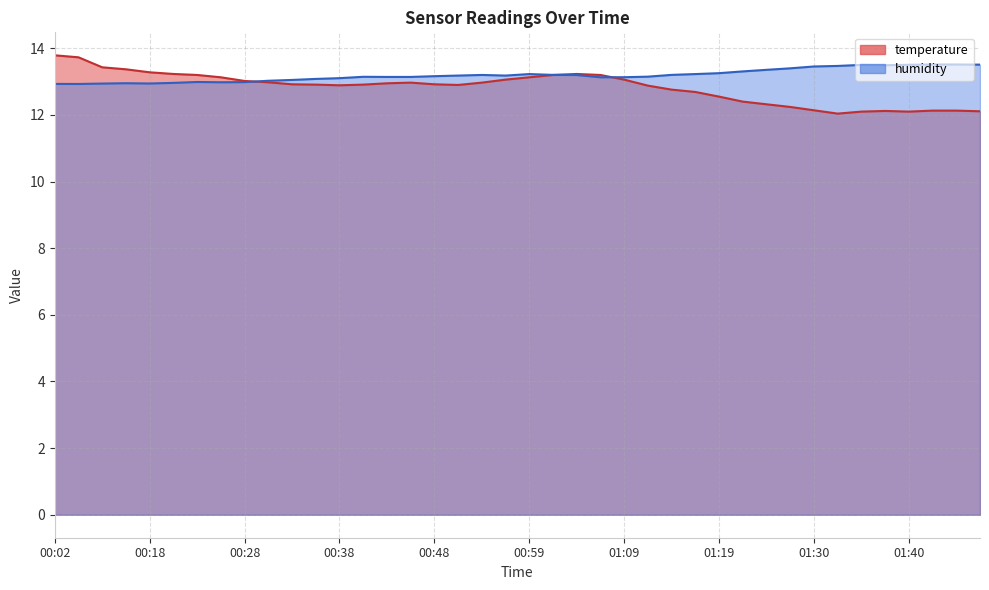

What are all the series names shown in the legend?

temperature, humidity